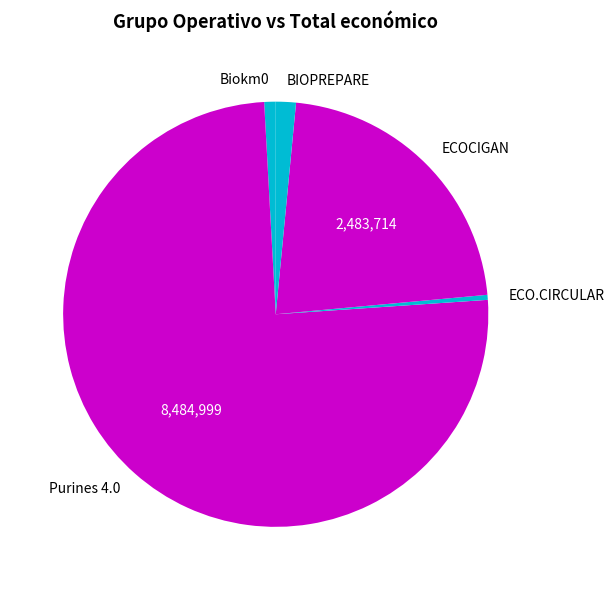

Which category has the biggest portion of the pie?

Purines 4.0